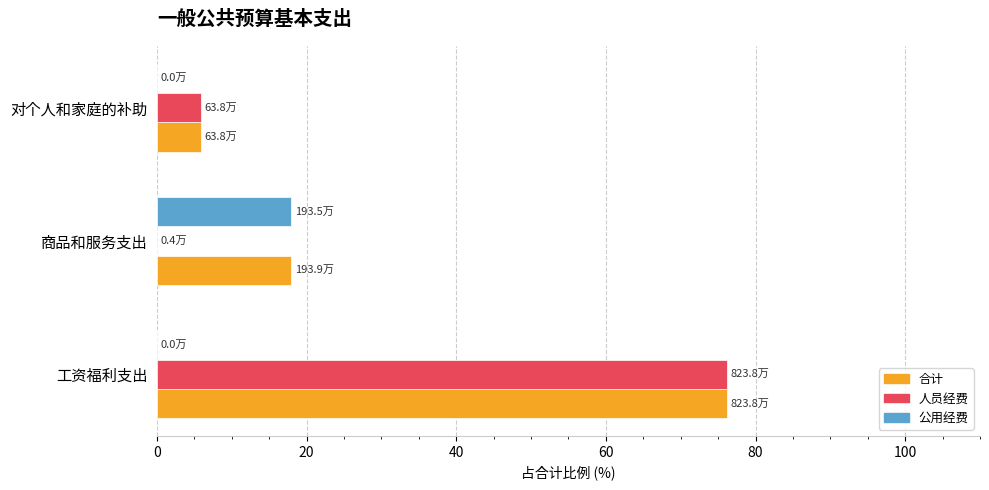

The 人员经费 series shows 0.0 at 商品和服务支出. True or false?

True